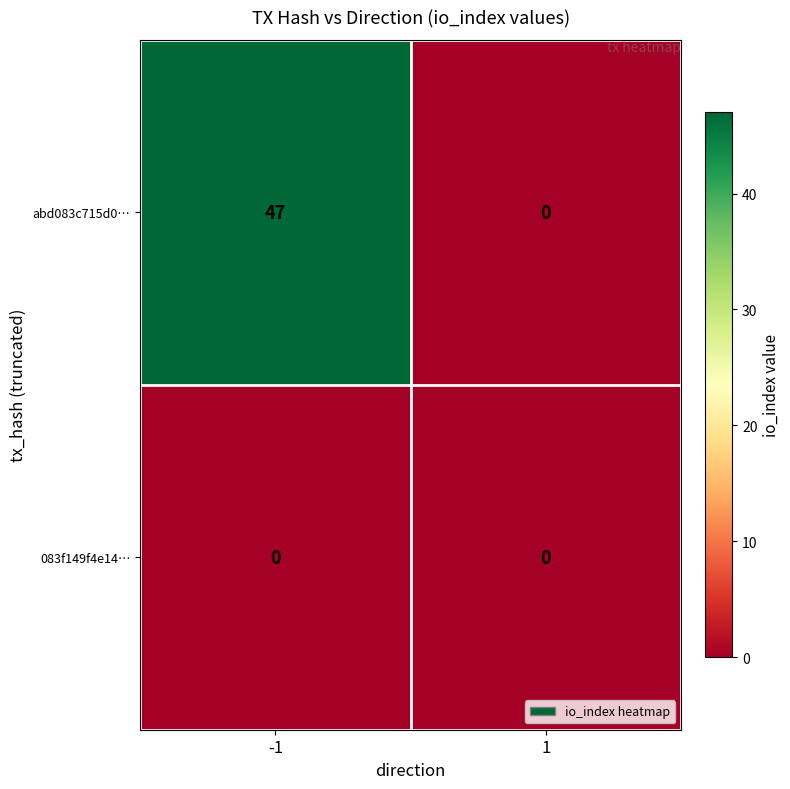

Reading left to right, extract all data points from this chart.

abd083c715d0…: -1=47	1=0
083f149f4e14…: -1=0	1=0